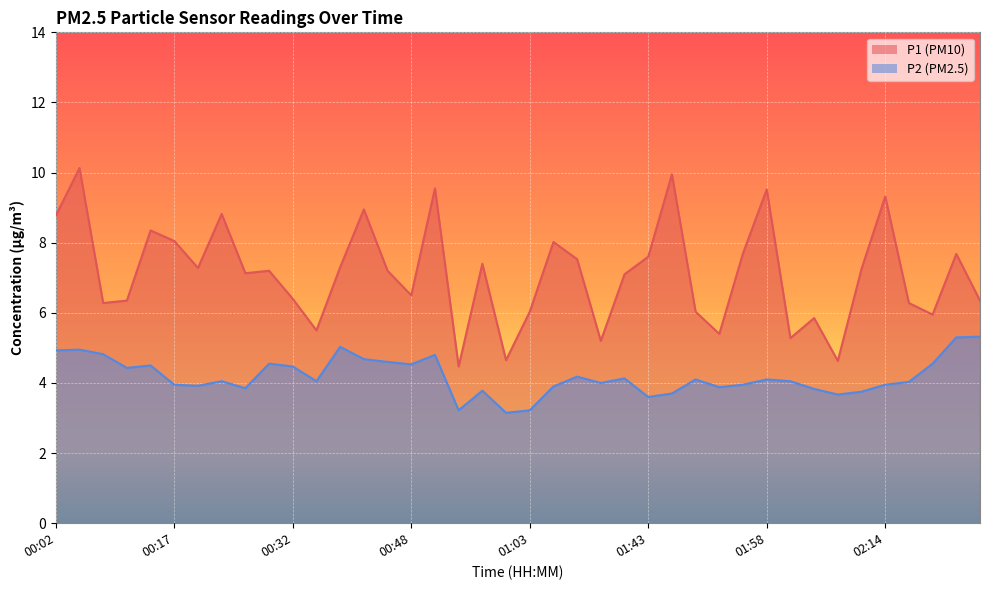

True or false: P1 and P2 intersect in this chart.

False